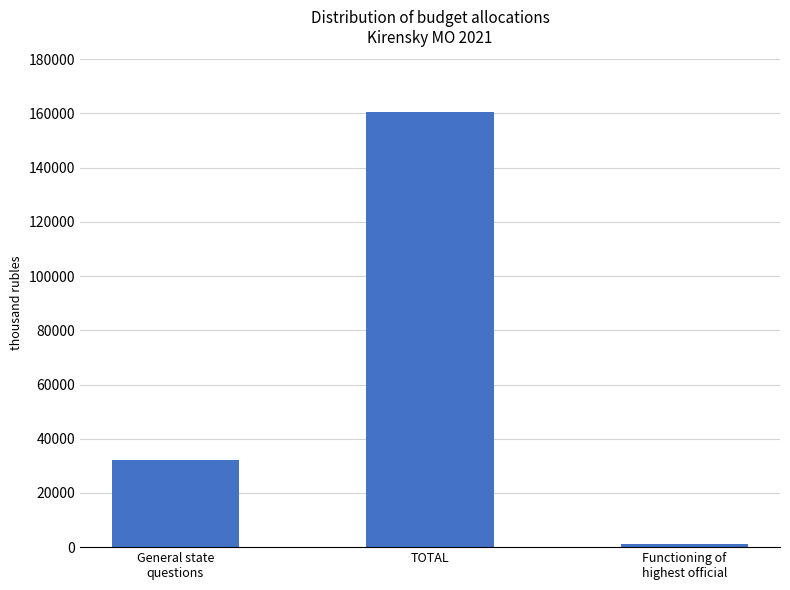

At which label does the data first exceed 32096?

General state
questions